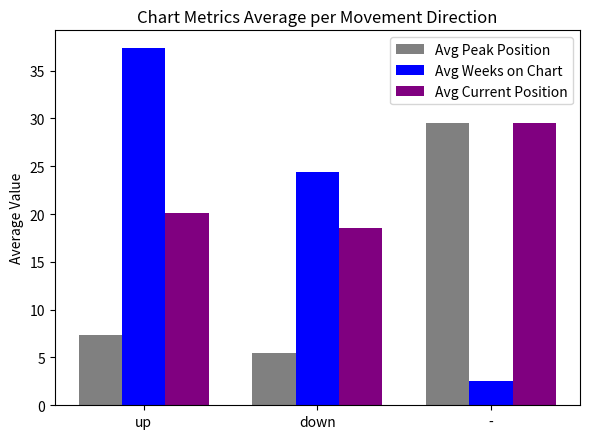

What is the average value of the Avg Current Position series?

22.7